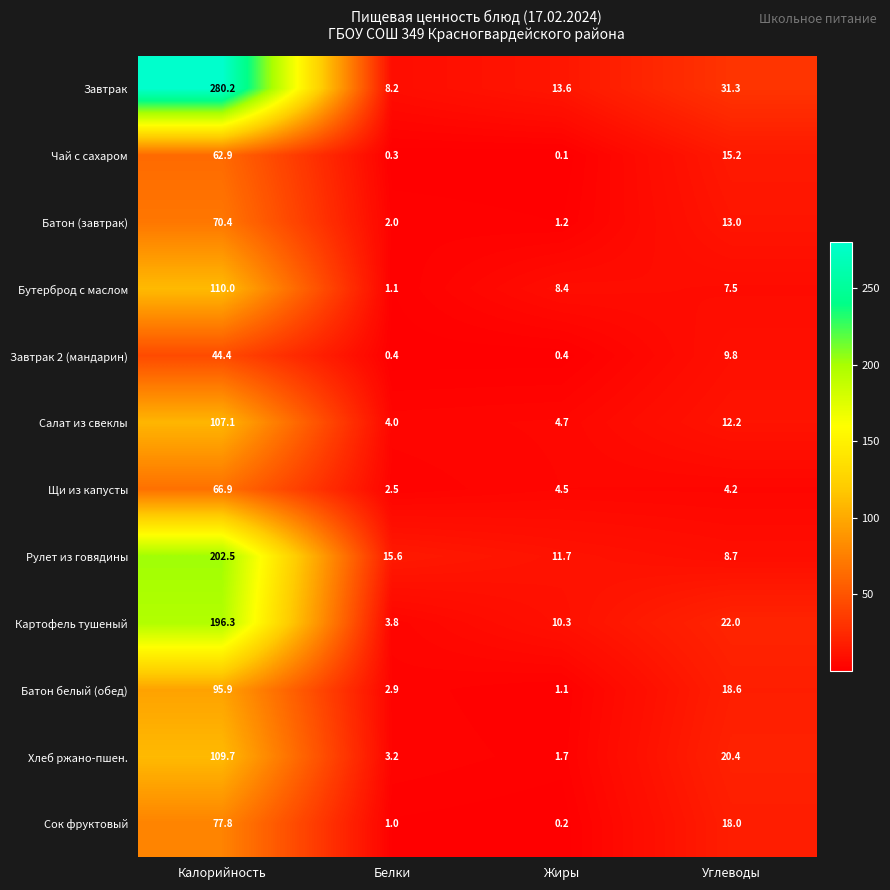

The Бутерброд с маслом series shows 1.6 at Белки. True or false?

False